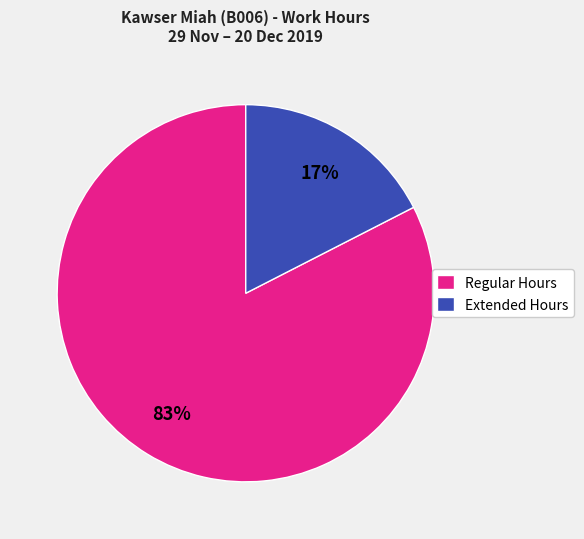

To the nearest percent, what percentage of the pie is Extended Hours?

17%